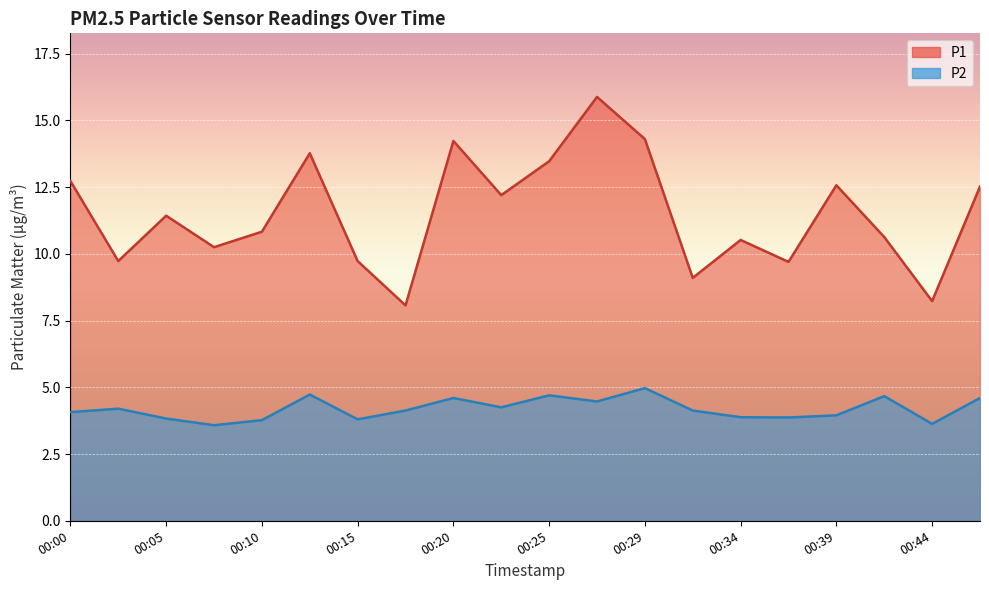

Read the P2 value at 00:12.

4.7